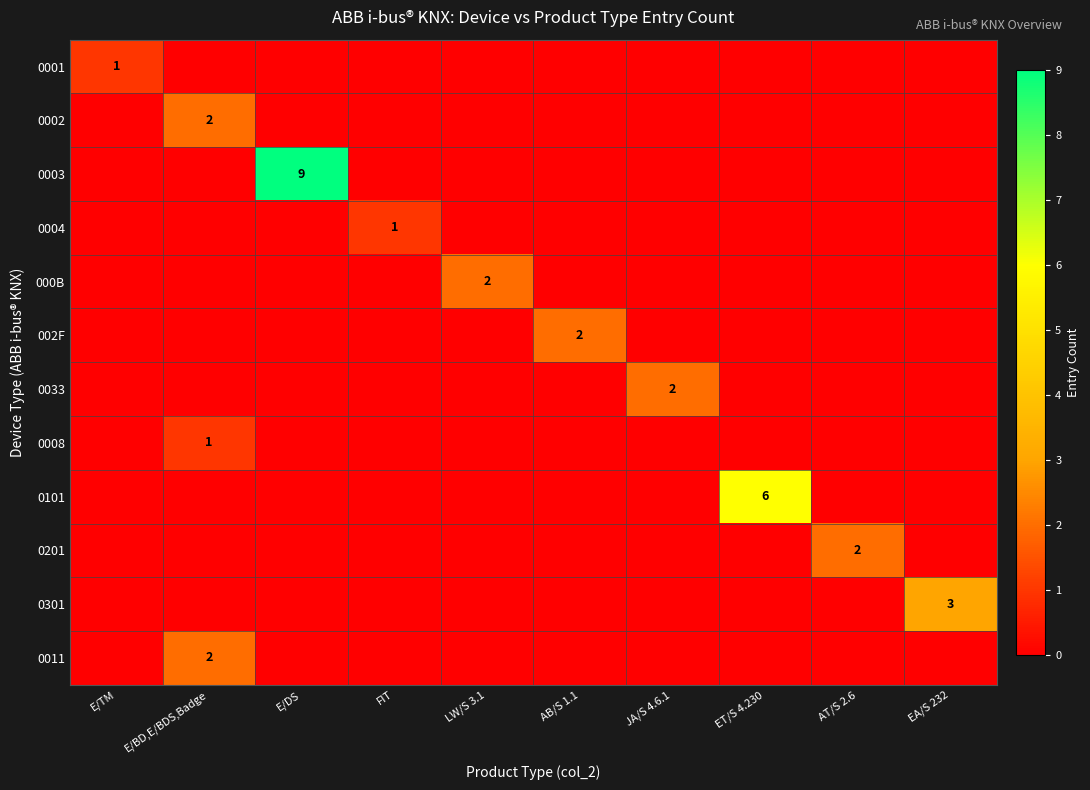

The 0011 series shows 2 at E/BD,E/BDS,Badge. True or false?

True